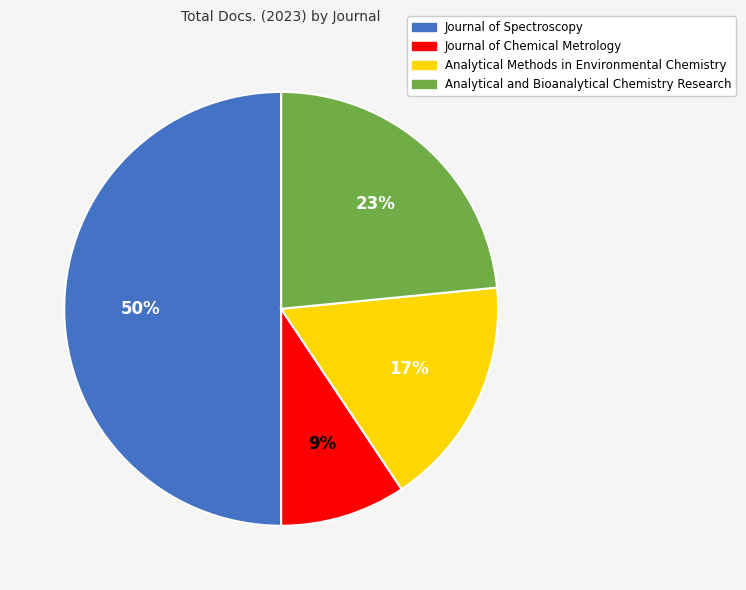

Is the sum of Journal of Chemical Metrology and Analytical Methods in Environmental Chemistry greater than half?

No